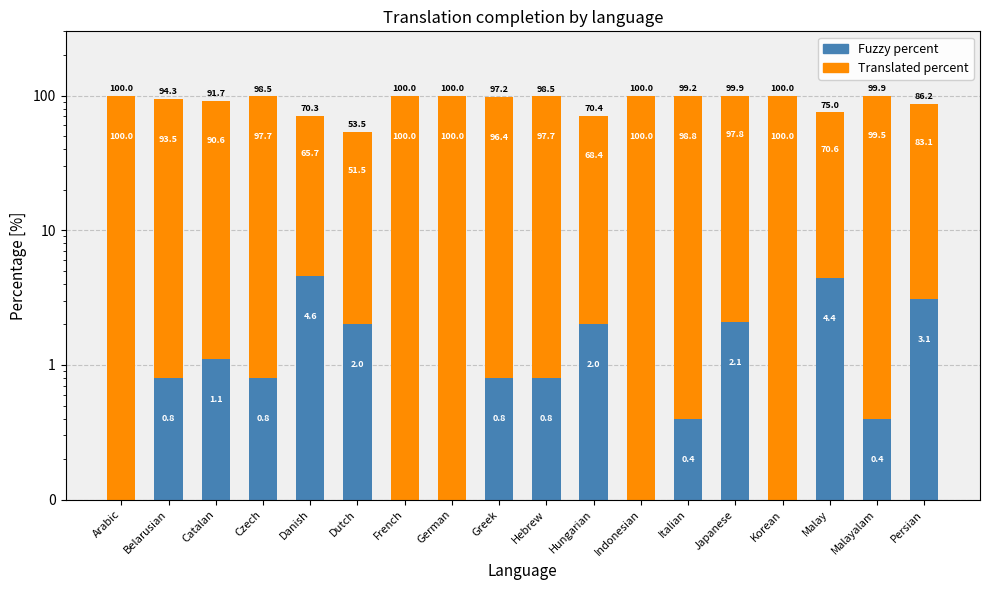

How many bars are there in each group?

2